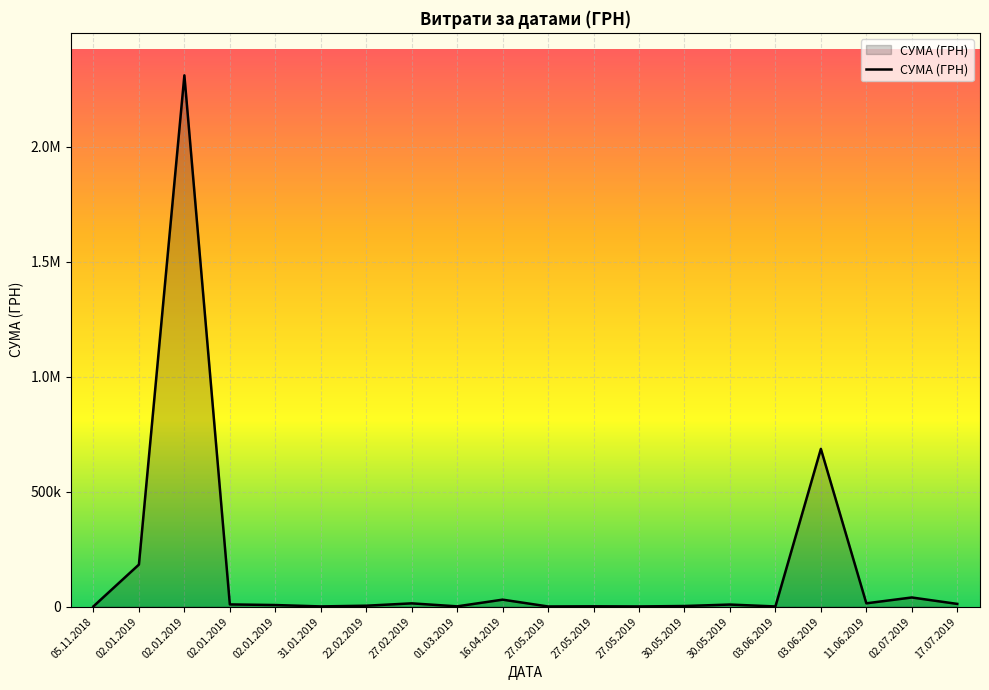

The value at 02.01.2019 is 182806.1. True or false?

True